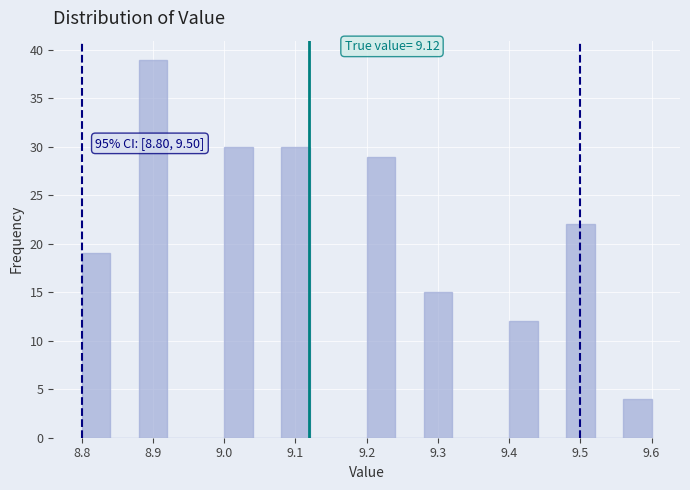

Which range on the x-axis has the tallest bar?

8.88 to 8.92